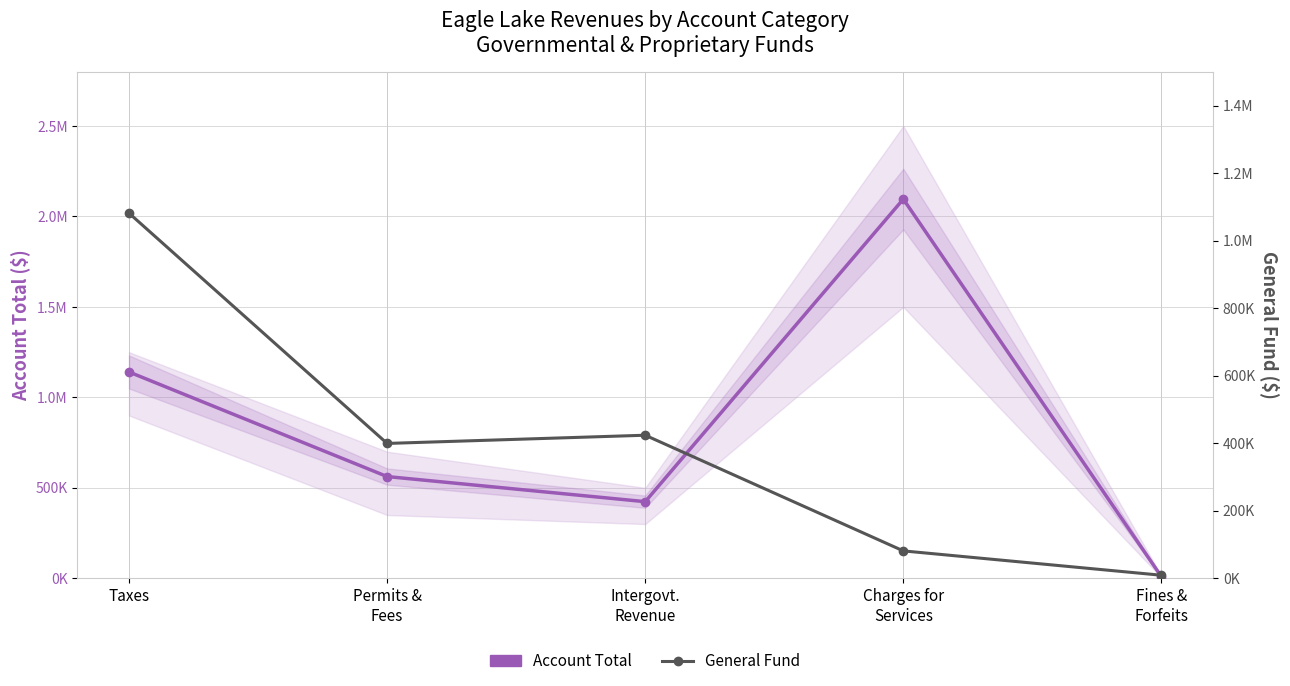

What is the difference between the maximum and minimum values in the Account Total series?

2086831